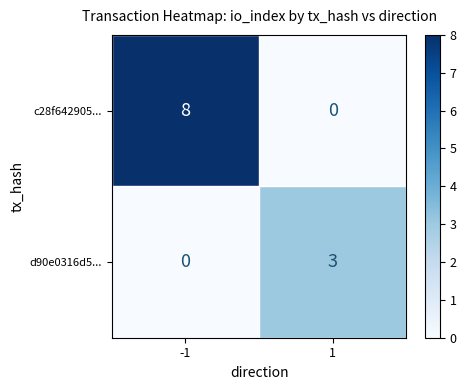

At which category is the sum across all series the highest?

-1